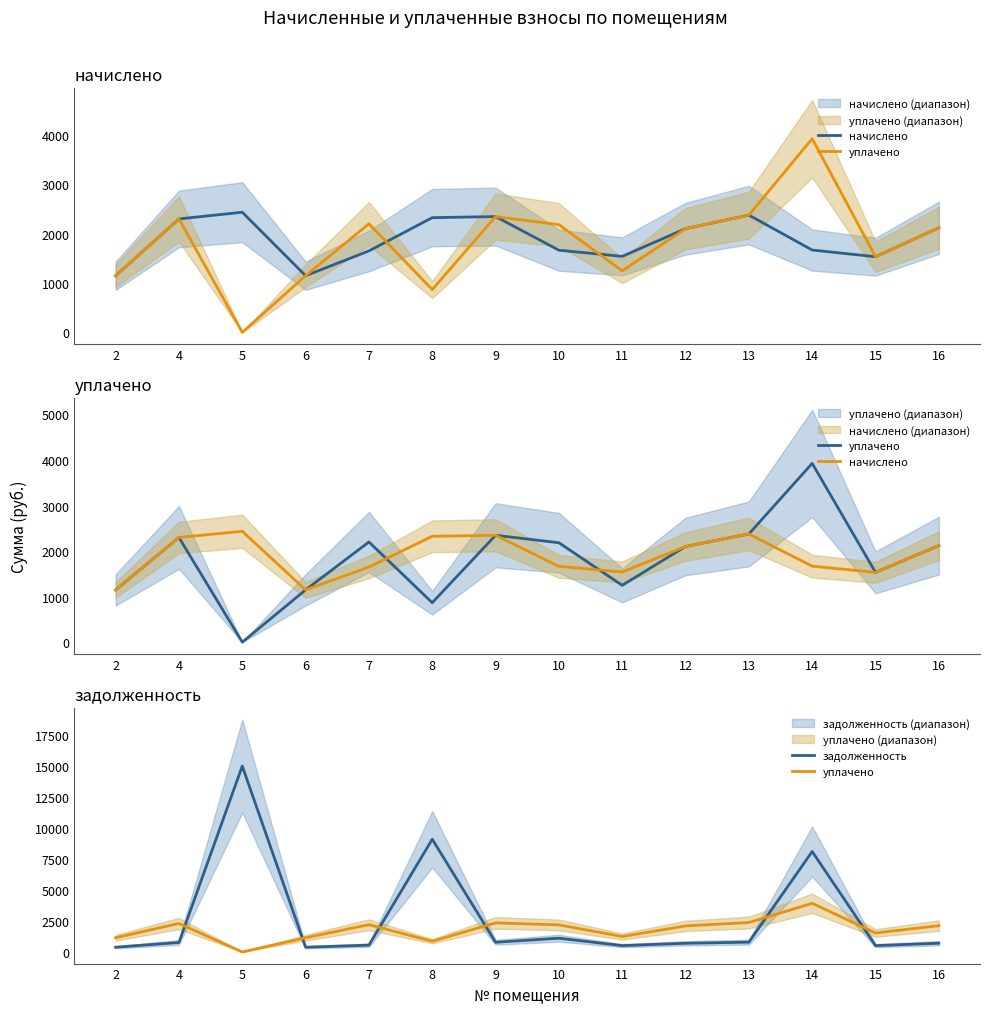

Which series has the largest total across all categories?

задолженность